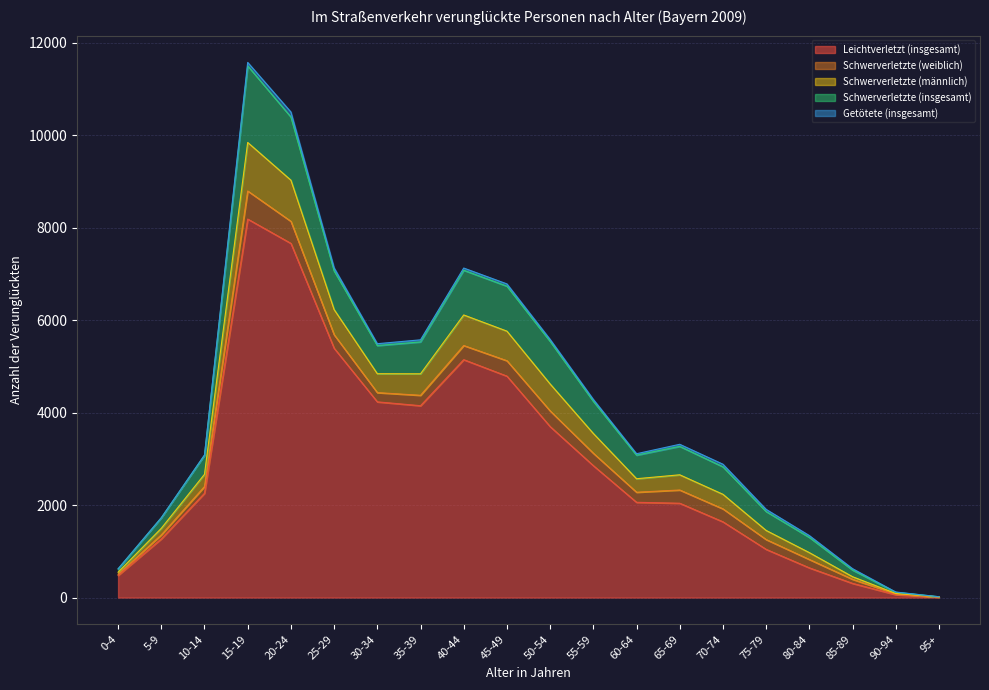

What is the highest value of the Schwerverletzte (männlich) series?

1050